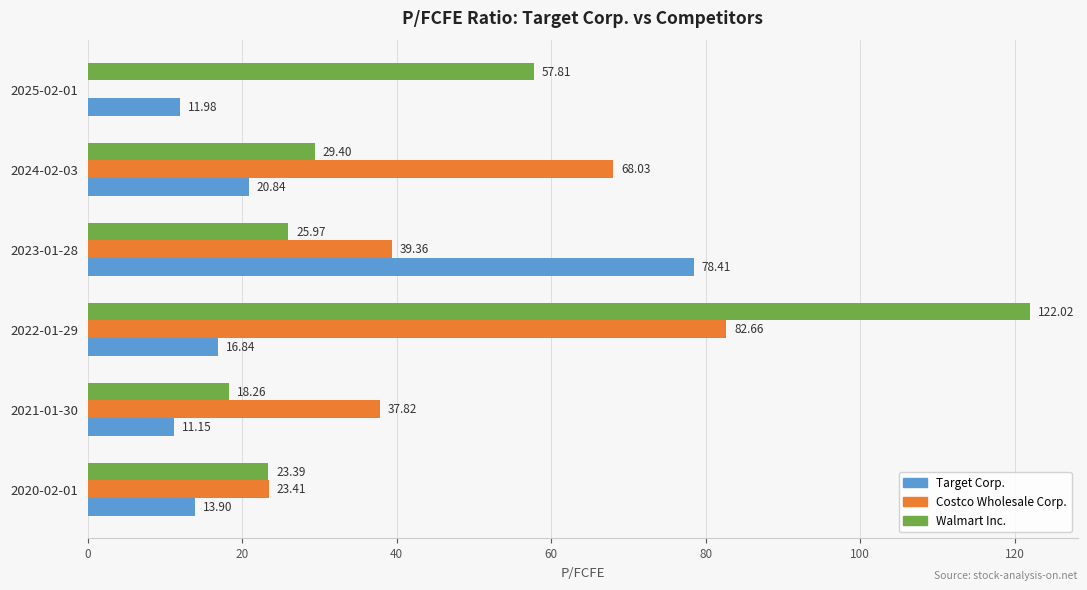

What is the sum of all Costco Wholesale Corp. values?

251.3